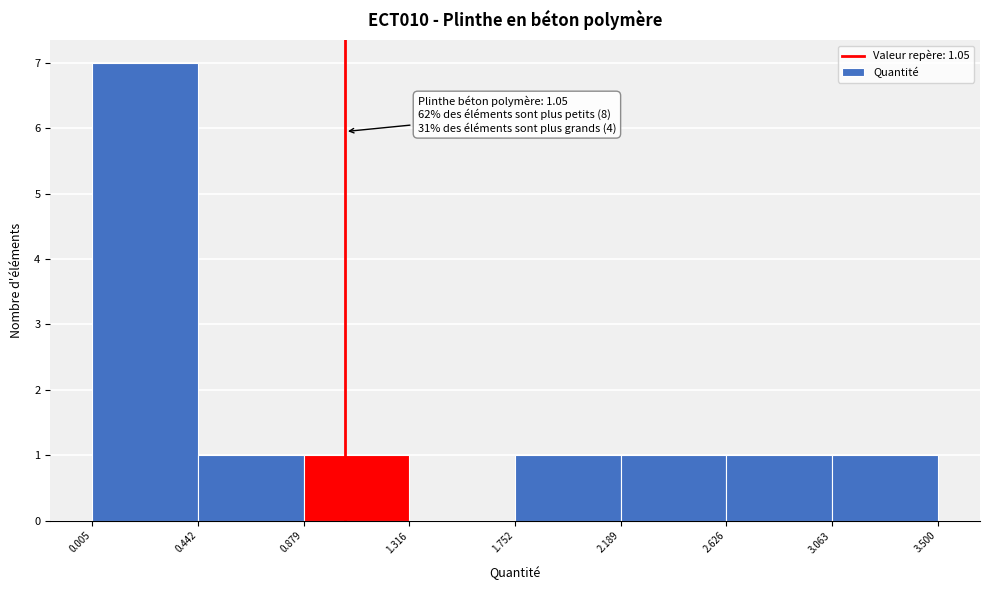

Over which range of the x-axis is the bar tallest?

0.005 to 0.442